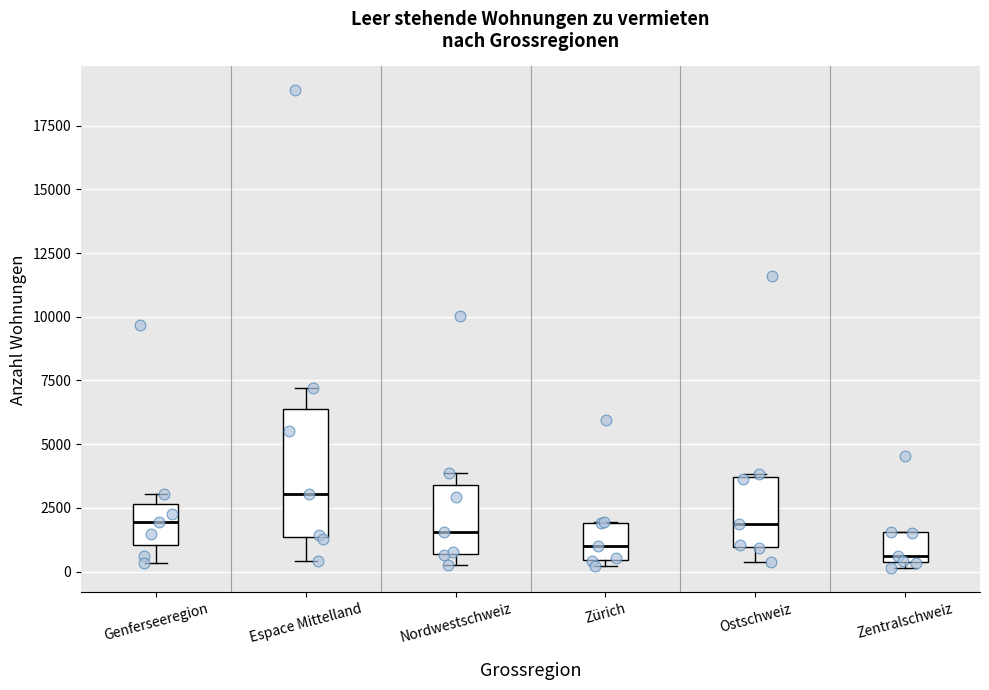

Which box is the tallest, from its lower edge to its upper edge?

Espace Mittelland